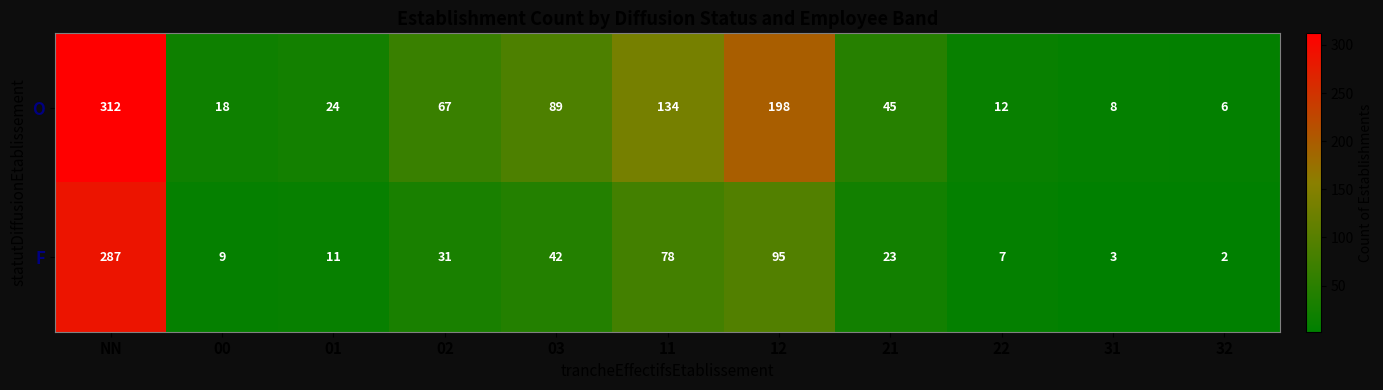

Reading right to left, transcribe all the data shown in this chart.

O: 32=6	31=8	22=12	21=45	12=198	11=134	03=89	02=67	01=24	00=18	NN=312
F: 32=2	31=3	22=7	21=23	12=95	11=78	03=42	02=31	01=11	00=9	NN=287